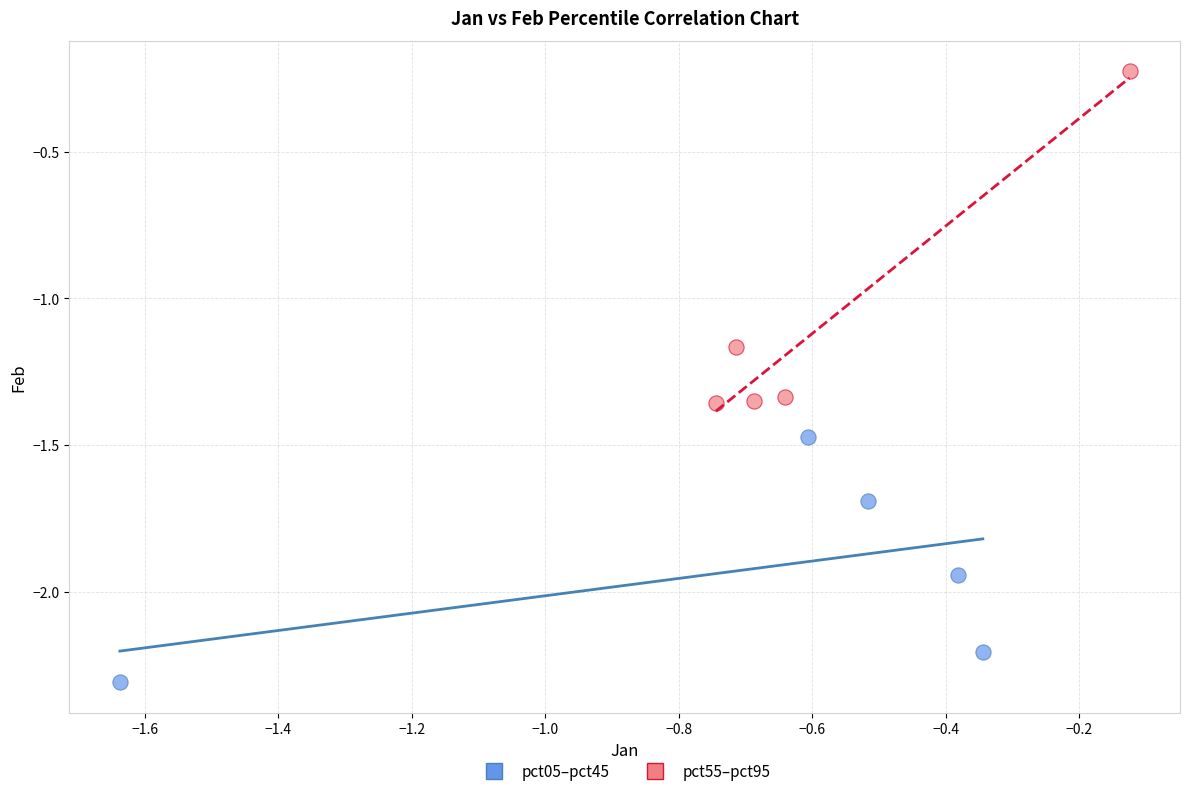

Which series contains the highest Y value?

pct55–pct95